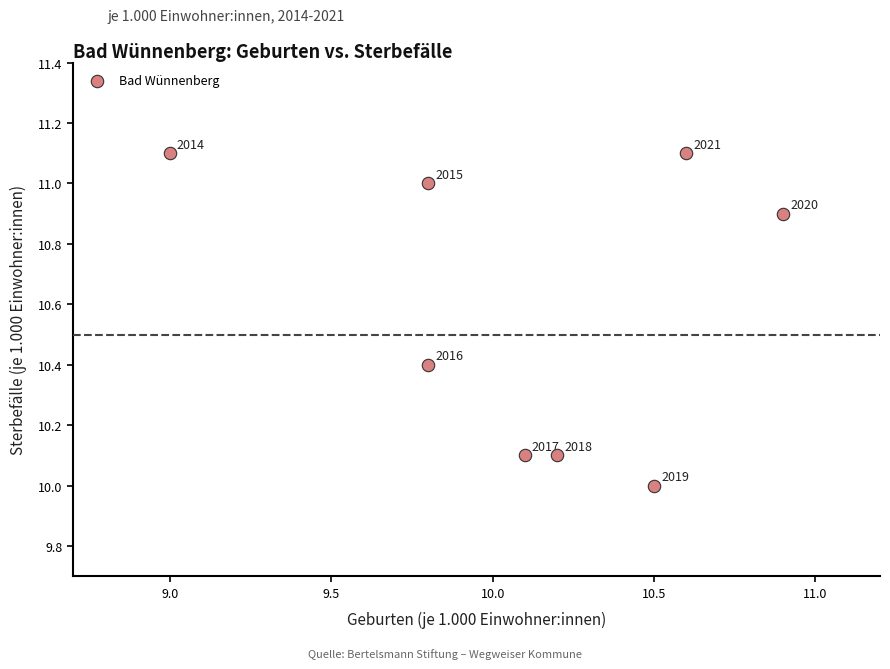

What is the average X value?

10.1